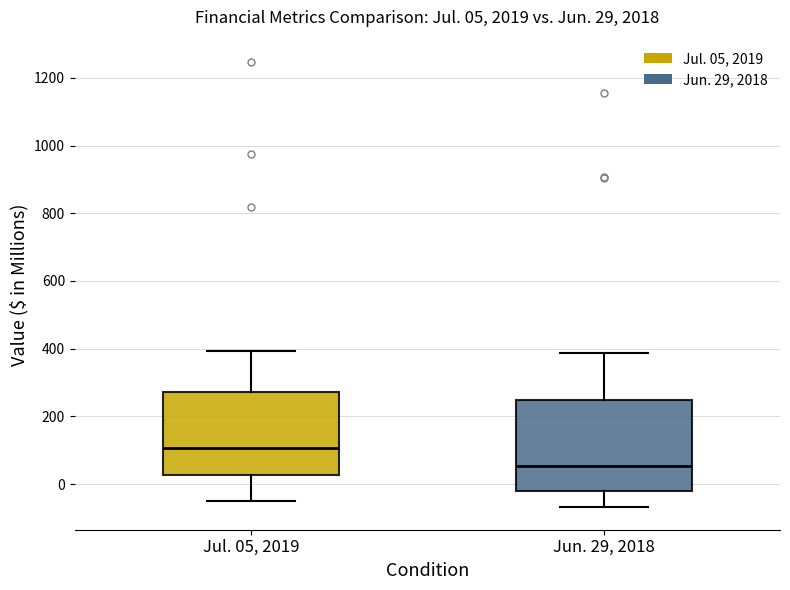

Which box's median line is the highest?

Jul. 05, 2019